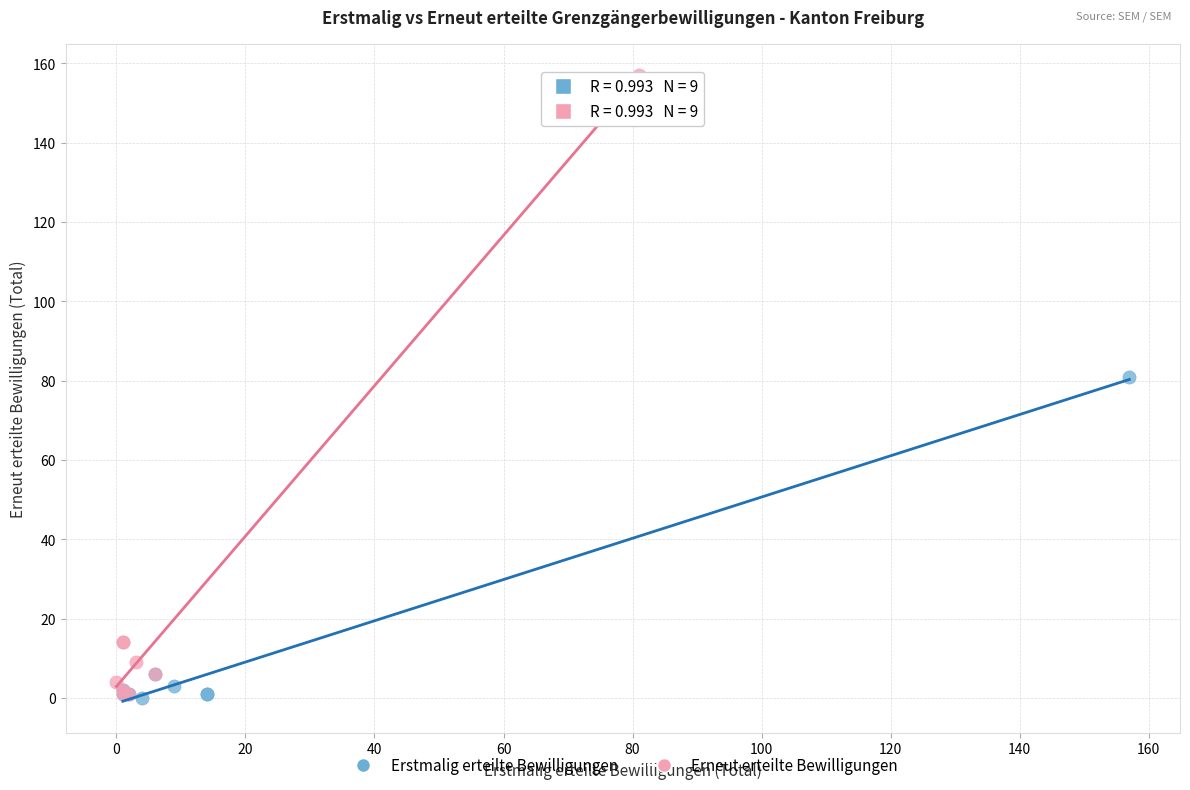

What are all the series names shown in the legend?

Erstmalig erteilte Bewilligungen, Erneut erteilte Bewilligungen